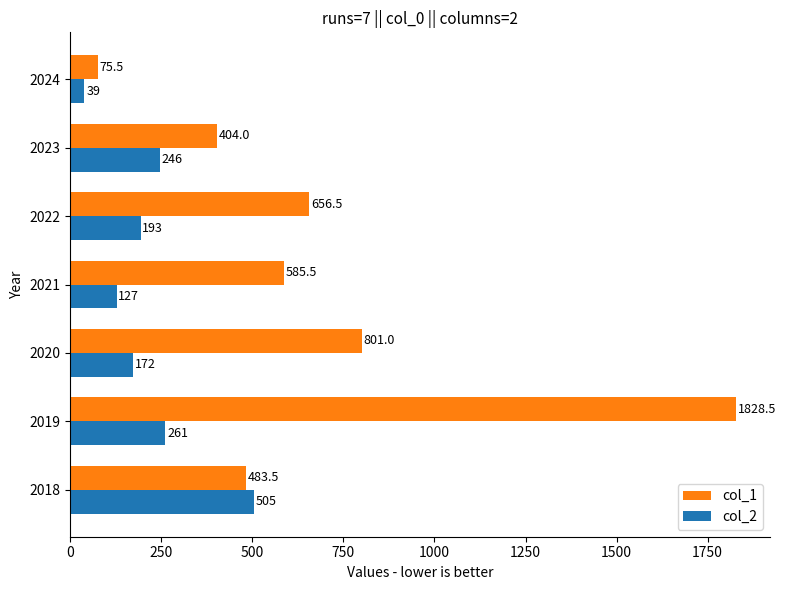

At which category is the sum across all series the highest?

2019